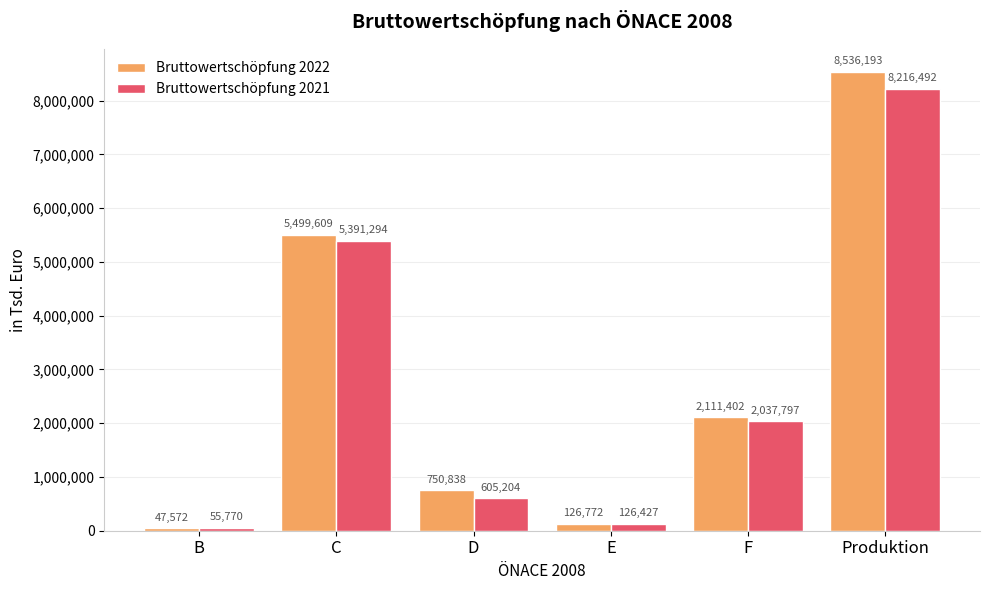

What is the value of the Bruttowertschöpfung 2021 bar at the 4th from the left?

126427